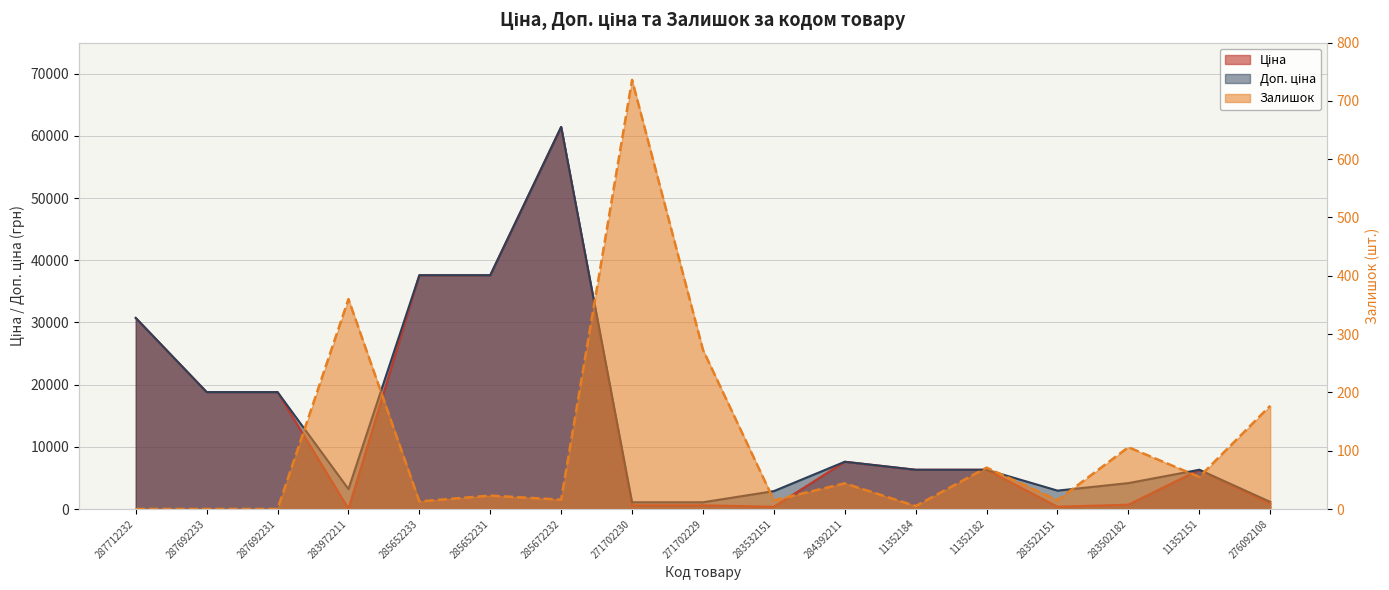

Reading left to right, transcribe all the data shown in this chart.

Ціна: 30717.1	18796.8	18796.8	32.0	37593.6	37593.6	61434.3	589.9	589.9	359.9	7596.5	6308.8	6308.8	369.5	694.3	6308.8	848.4
Доп. ціна: 30717.1	18796.8	18796.8	3205.0	37593.6	37593.6	61434.3	1081.7	1081.7	2878.8	7596.5	6308.8	6308.8	2955.8	4165.6	6308.8	1149.7
Залишок: 0.0	0.0	0.0	360.0	13.0	23.0	16.0	736.0	273.0	15.0	44.0	5.0	71.0	15.0	106.0	55.0	177.0